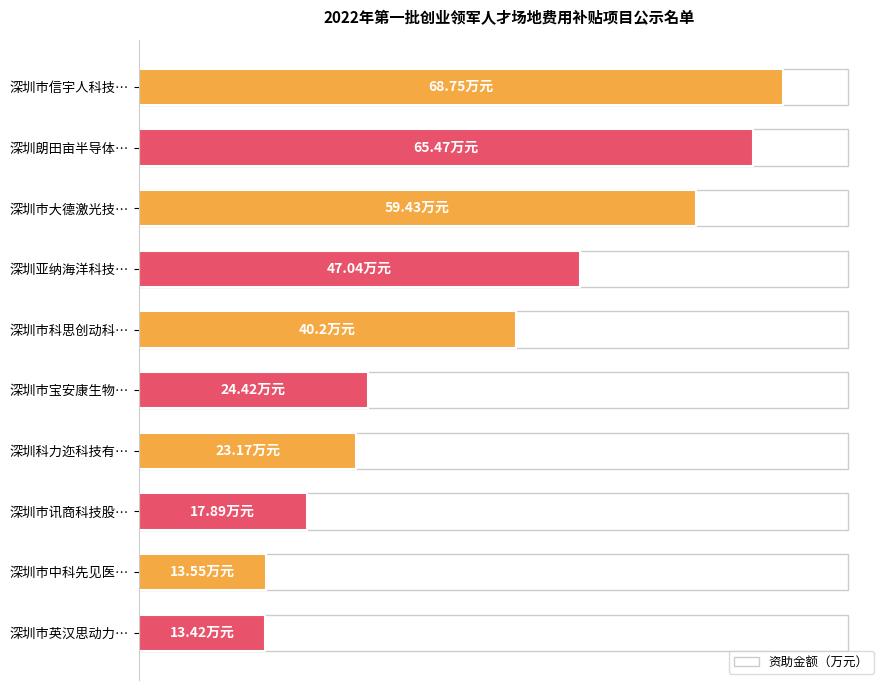

Where is the data nearest to the value 41?

深圳市科思创动科…